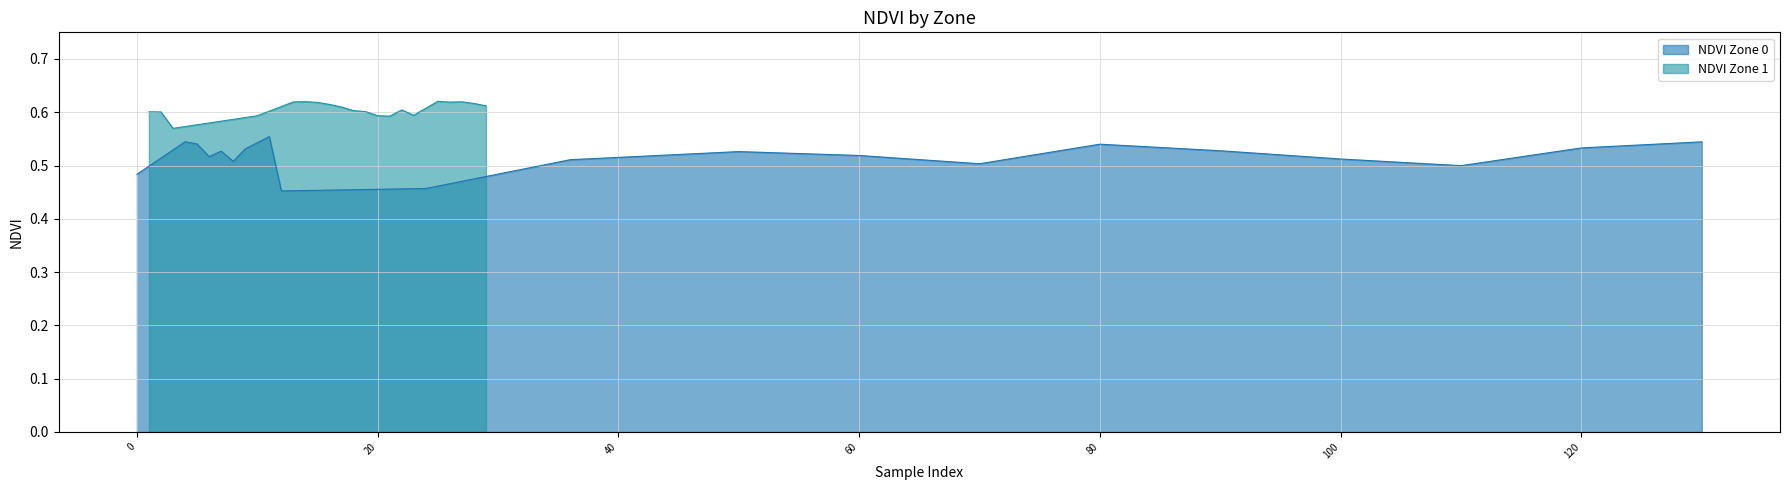

How many interior local peaks does the NDVI Zone 0 series have?

5